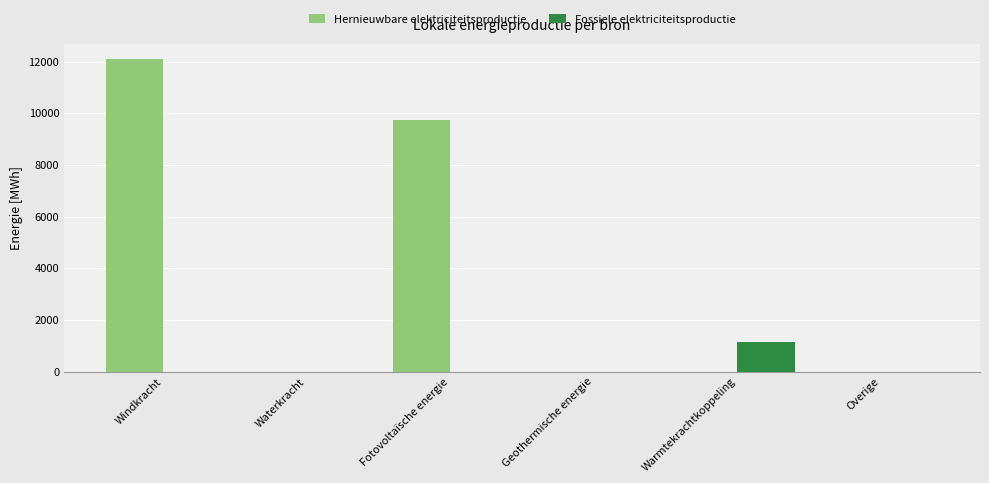

How many groups of bars are there?

6